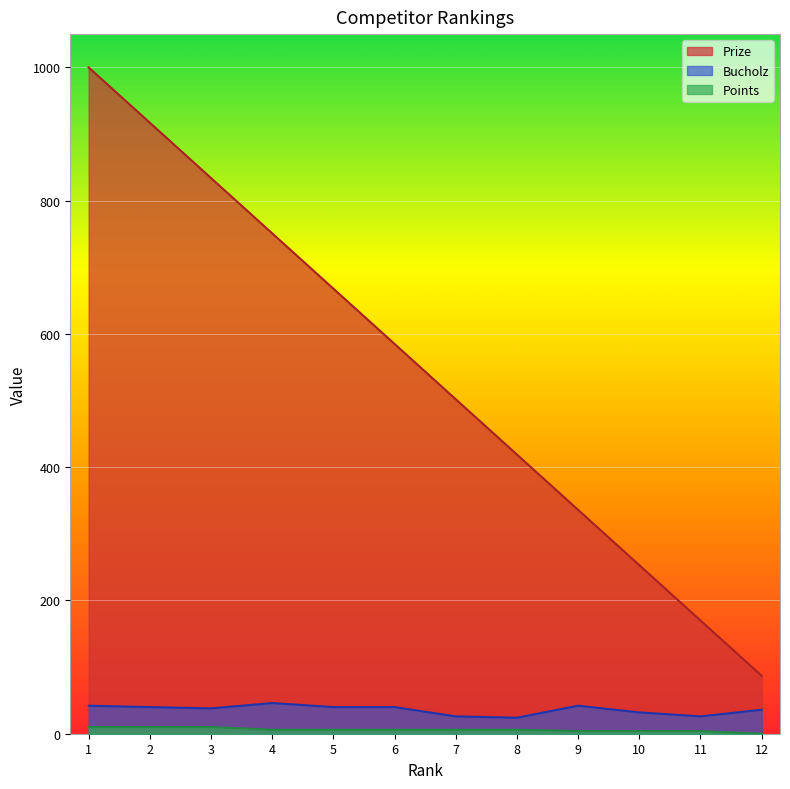

Rank the categories by Bucholz value from lowest to highest.

8, 7, 11, 10, 12, 3, 2, 5, 6, 1, 9, 4